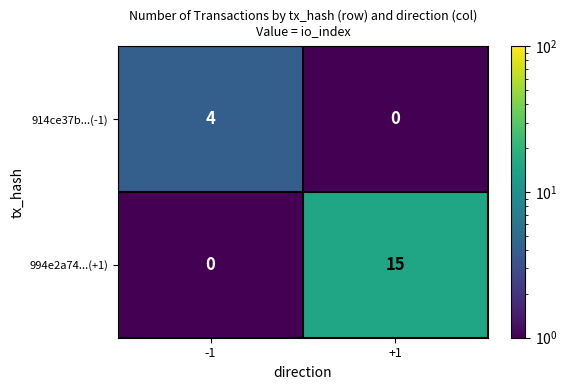

What is the total value across all series at -1?

4